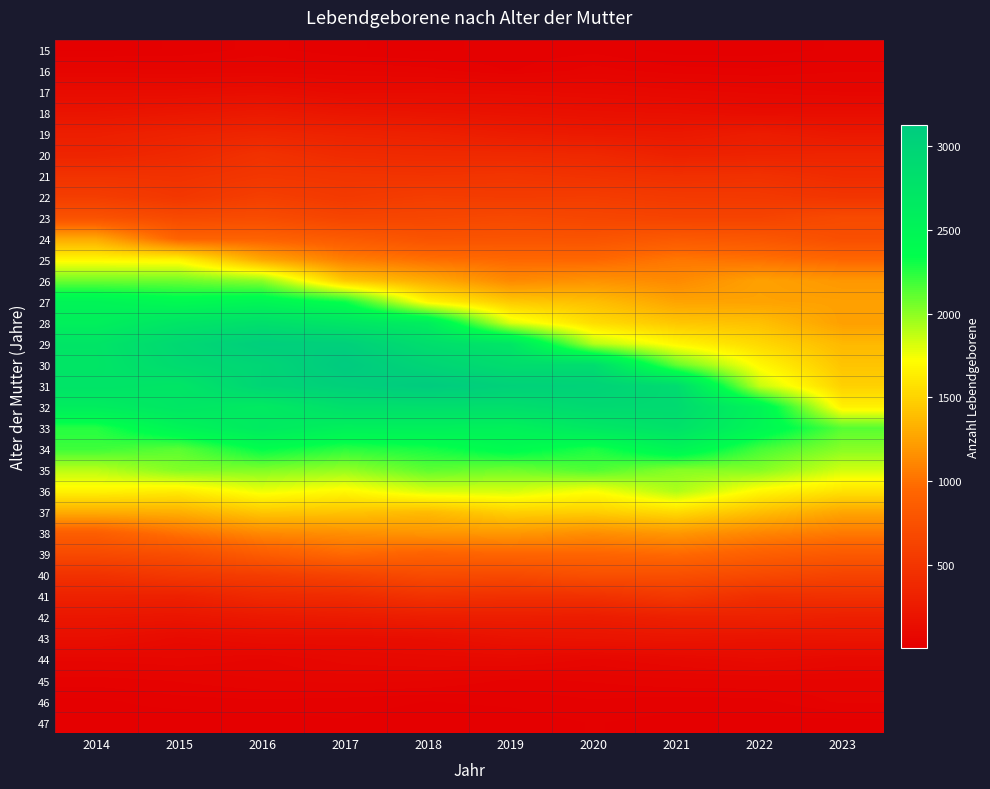

Reading right to left, transcribe all the data shown in this chart.

15: 2023=18	2022=10	2021=10	2020=24	2019=19	2018=14	2017=17	2016=34	2015=17	2014=13
16: 2023=39	2022=30	2021=33	2020=46	2019=27	2018=45	2017=53	2016=57	2015=54	2014=58
17: 2023=64	2022=72	2021=82	2020=95	2019=104	2018=108	2017=104	2016=133	2015=120	2014=118
18: 2023=132	2022=124	2021=148	2020=155	2019=172	2018=187	2017=205	2016=239	2015=212	2014=190
19: 2023=227	2022=267	2021=229	2020=242	2019=263	2018=303	2017=322	2016=349	2015=321	2014=287
20: 2023=342	2022=331	2021=313	2020=372	2019=386	2018=390	2017=404	2016=463	2015=383	2014=339
21: 2023=410	2022=457	2021=443	2020=465	2019=493	2018=479	2017=491	2016=509	2015=464	2014=475
22: 2023=494	2022=531	2021=538	2020=568	2019=558	2018=572	2017=537	2016=585	2015=512	2014=573
23: 2023=691	2022=624	2021=626	2020=649	2019=675	2018=653	2017=637	2016=705	2015=683	2014=762
24: 2023=730	2022=805	2021=829	2020=778	2019=780	2018=771	2017=840	2016=906	2015=910	2014=1284
25: 2023=944	2022=1001	2021=1032	2020=946	2019=952	2018=992	2017=1073	2016=1285	2015=1670	2014=1685
26: 2023=1194	2022=1244	2021=1127	2020=1174	2019=1125	2018=1301	2017=1452	2016=2005	2015=2082	2014=2081
27: 2023=1241	2022=1252	2021=1259	2020=1396	2019=1449	2018=1674	2017=2317	2016=2476	2015=2418	2014=2506
28: 2023=1238	2022=1404	2021=1435	2020=1549	2019=1808	2018=2599	2017=2720	2016=2821	2015=2735	2014=2572
29: 2023=1366	2022=1529	2021=1681	2020=1907	2019=2726	2018=2844	2017=3057	2016=3076	2015=2925	2014=2739
30: 2023=1423	2022=1690	2021=2107	2020=2864	2019=2856	2018=2978	2017=3127	2016=2968	2015=2888	2014=2730
31: 2023=1490	2022=1865	2021=2883	2020=3017	2019=3034	2018=3117	2017=3049	2016=2972	2015=2728	2014=2759
32: 2023=1653	2022=2510	2021=2897	2020=2909	2019=2829	2018=2830	2017=2820	2016=2653	2015=2712	2014=2611
33: 2023=2133	2022=2471	2021=2786	2020=2684	2019=2543	2018=2565	2017=2559	2016=2656	2015=2502	2014=2255
34: 2023=2014	2022=2179	2021=2494	2020=2272	2019=2399	2018=2290	2017=2240	2016=2350	2015=2123	2014=2195
35: 2023=1834	2022=2020	2021=2015	2020=2153	2019=2069	2018=2116	2017=1978	2016=2029	2015=2027	2014=1891
36: 2023=1583	2022=1691	2021=1922	2020=1730	2019=1829	2018=1818	2017=1692	2016=1766	2015=1630	2014=1667
37: 2023=1270	2022=1396	2021=1538	2020=1473	2019=1484	2018=1376	2017=1423	2016=1439	2015=1319	2014=1305
38: 2023=1043	2022=1106	2021=1197	2020=1148	2019=1199	2018=1186	2017=1153	2016=1123	2015=1008	2014=872
39: 2023=830	2022=881	2021=962	2020=930	2019=932	2018=903	2017=958	2016=853	2015=724	2014=685
40: 2023=627	2022=680	2021=733	2020=739	2019=683	2018=698	2017=626	2016=569	2015=531	2014=463
41: 2023=458	2022=441	2021=530	2020=459	2019=450	2018=472	2017=406	2016=389	2015=308	2014=319
42: 2023=296	2022=317	2021=308	2020=268	2019=282	2018=278	2017=254	2016=235	2015=200	2014=214
43: 2023=199	2022=188	2021=202	2020=191	2019=178	2018=141	2017=129	2016=131	2015=108	2014=146
44: 2023=90	2022=112	2021=90	2020=74	2019=96	2018=90	2017=83	2016=63	2015=75	2014=68
45: 2023=49	2022=52	2021=50	2020=42	2019=38	2018=54	2017=58	2016=52	2015=42	2014=35
46: 2023=44	2022=24	2021=22	2020=27	2019=19	2018=16	2017=22	2016=26	2015=23	2014=13
47: 2023=10	2022=11	2021=11	2020=17	2019=9	2018=8	2017=15	2016=10	2015=4	2014=11